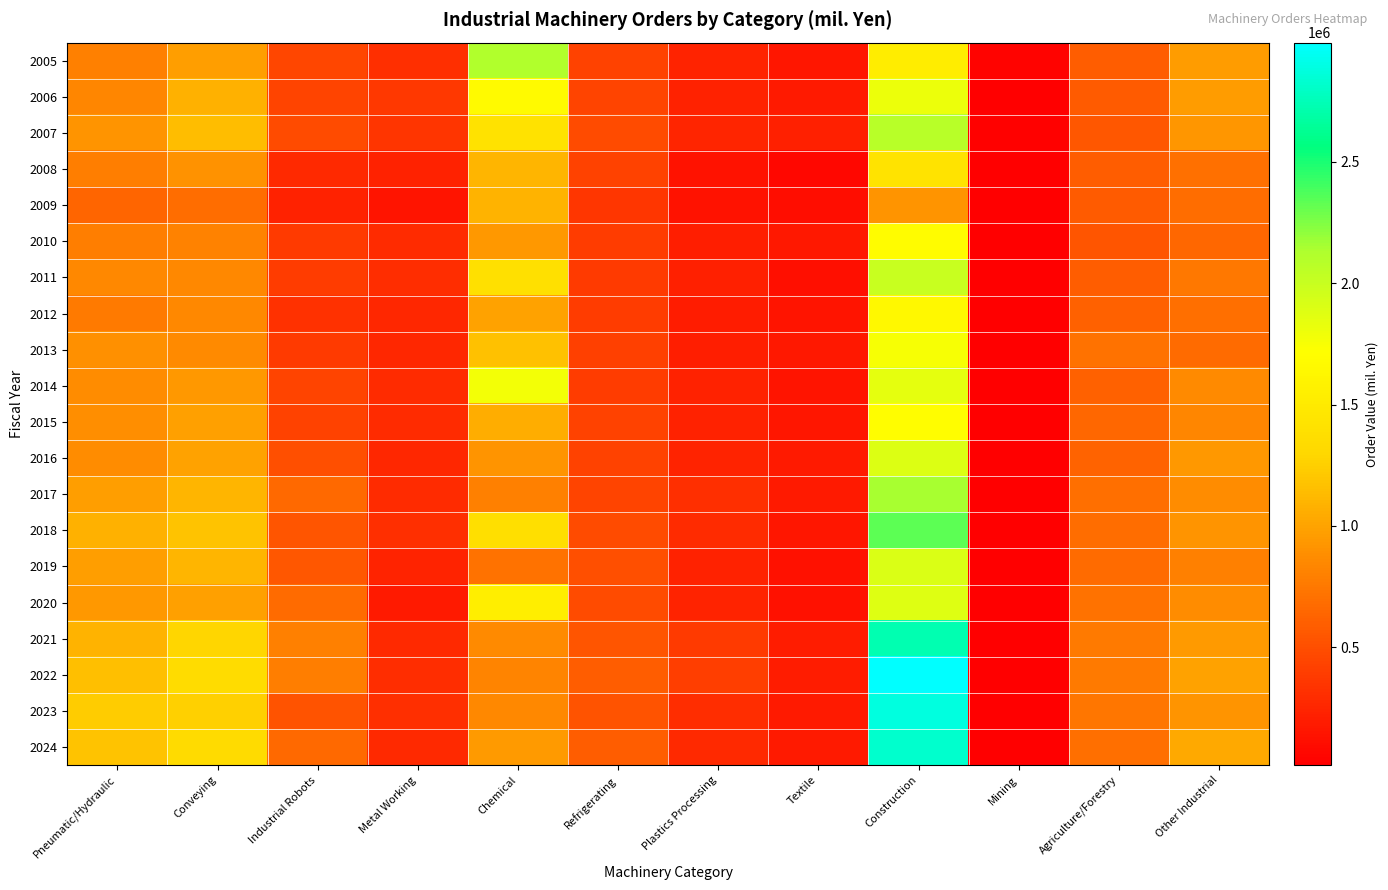

At Conveying, list the series in order from largest to smallest.

2022, 2024, 2021, 2023, 2018, 2007, 2019, 2017, 2006, 2016, 2015, 2020, 2005, 2014, 2008, 2013, 2012, 2011, 2010, 2009